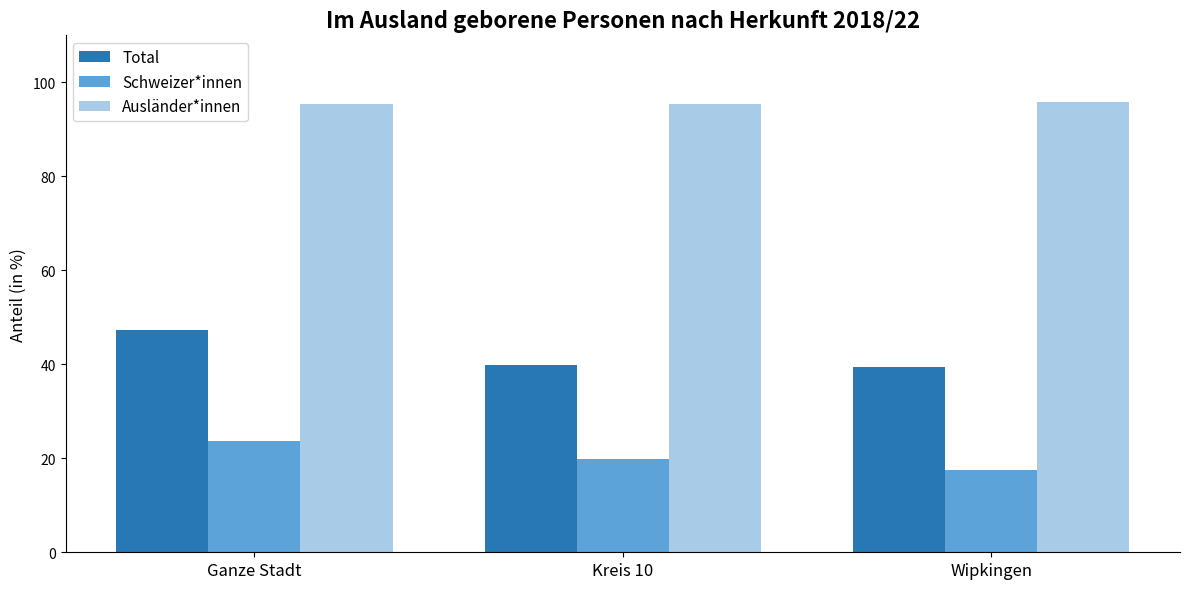

How many series are shown in this chart?

3